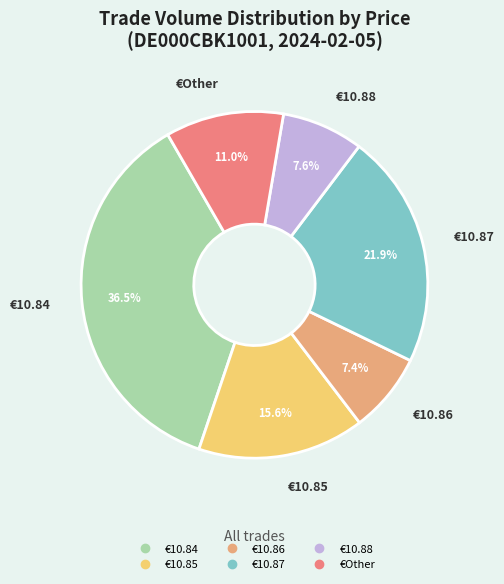

Is there any slice that represents more than half of the pie?

No